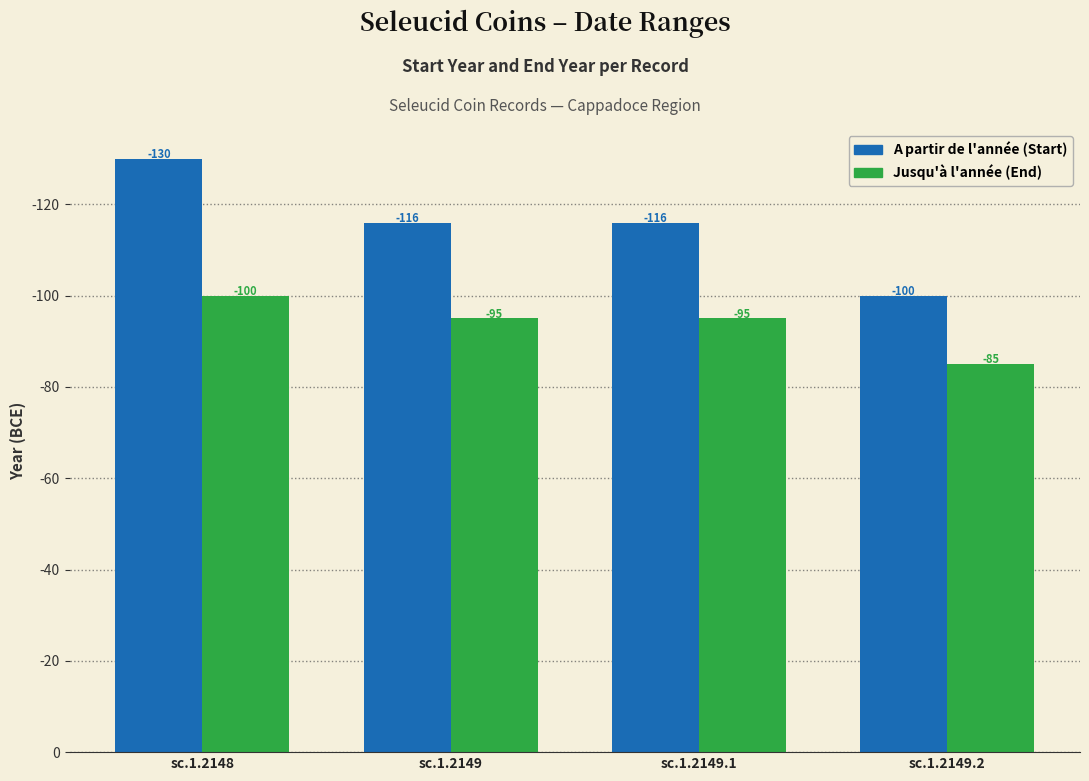

How many categories are shown in the chart?

4